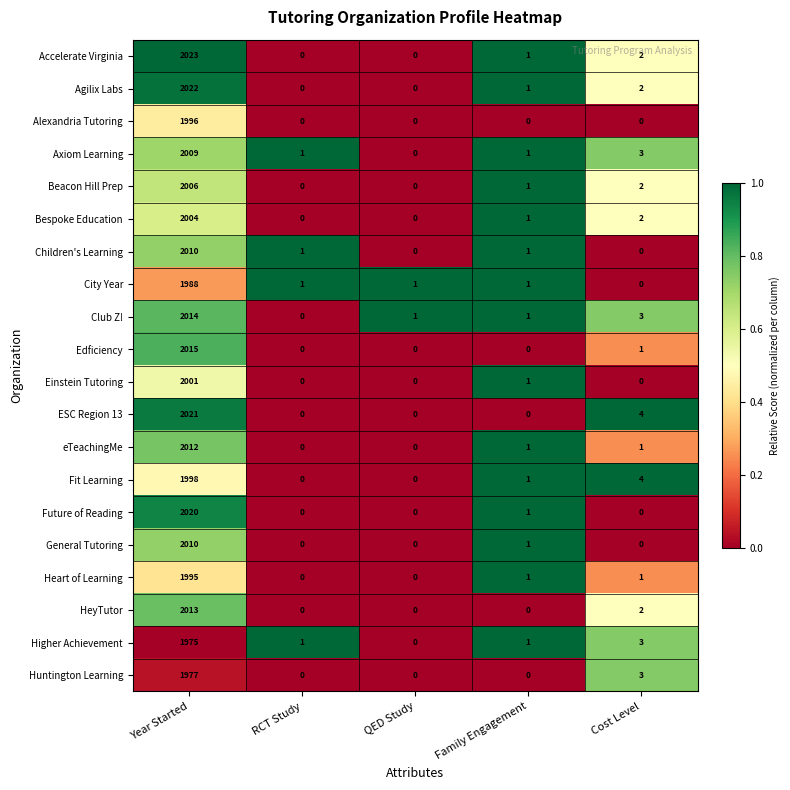

What is the difference between the maximum and second lowest values in the Edficiency series?

2015